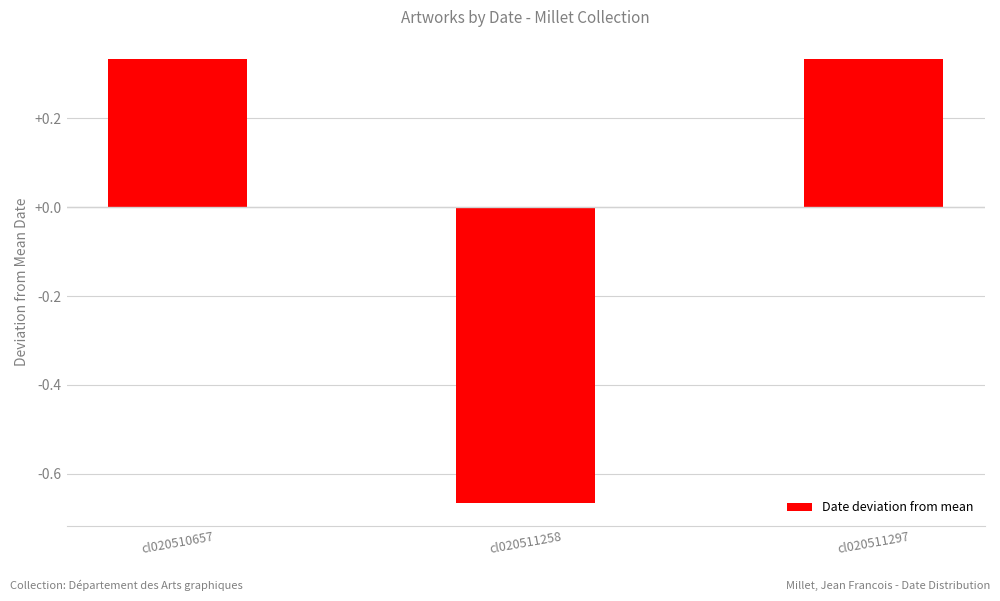

Which category has the lowest value across all series?

cl020511258